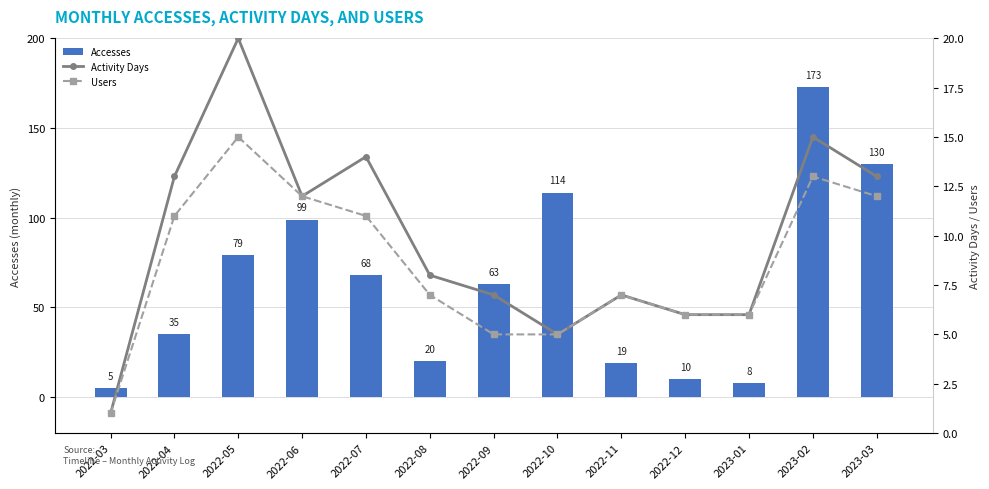

Count the number of data series in this chart.

3